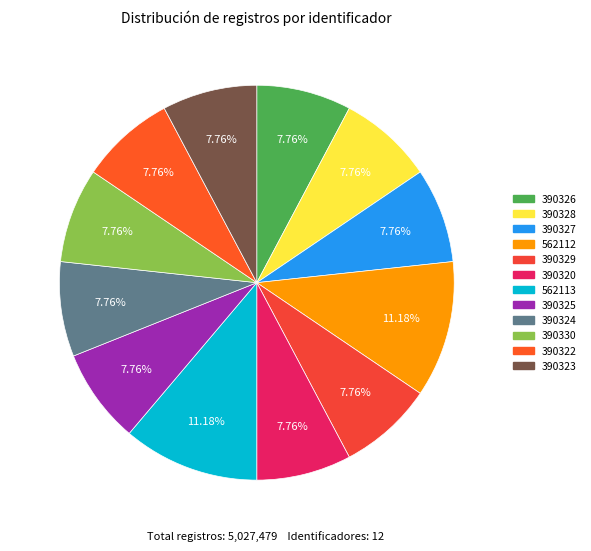

How many segments does this pie chart have?

12